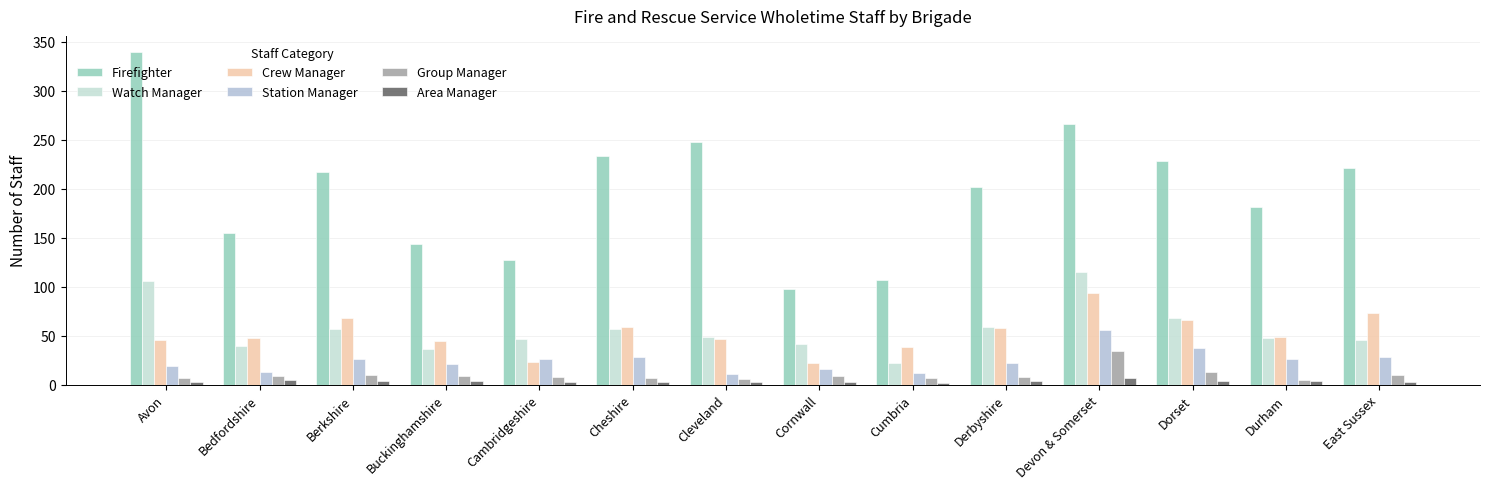

Between Bedfordshire and Buckinghamshire, which series saw the biggest shift?

Firefighter